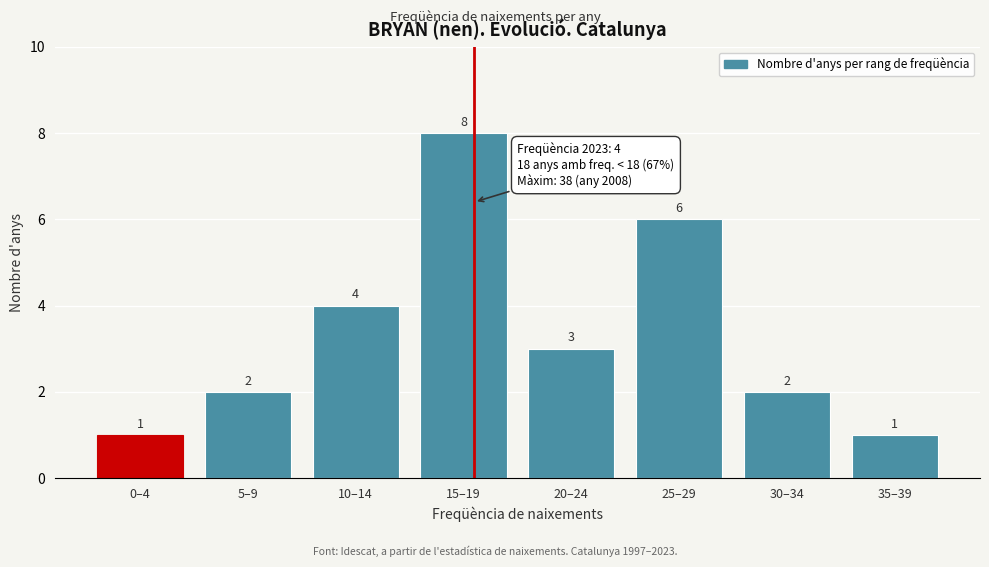

Reading left to right, list all the values displayed in this chart.

1	2	4	8	3	6	2	1